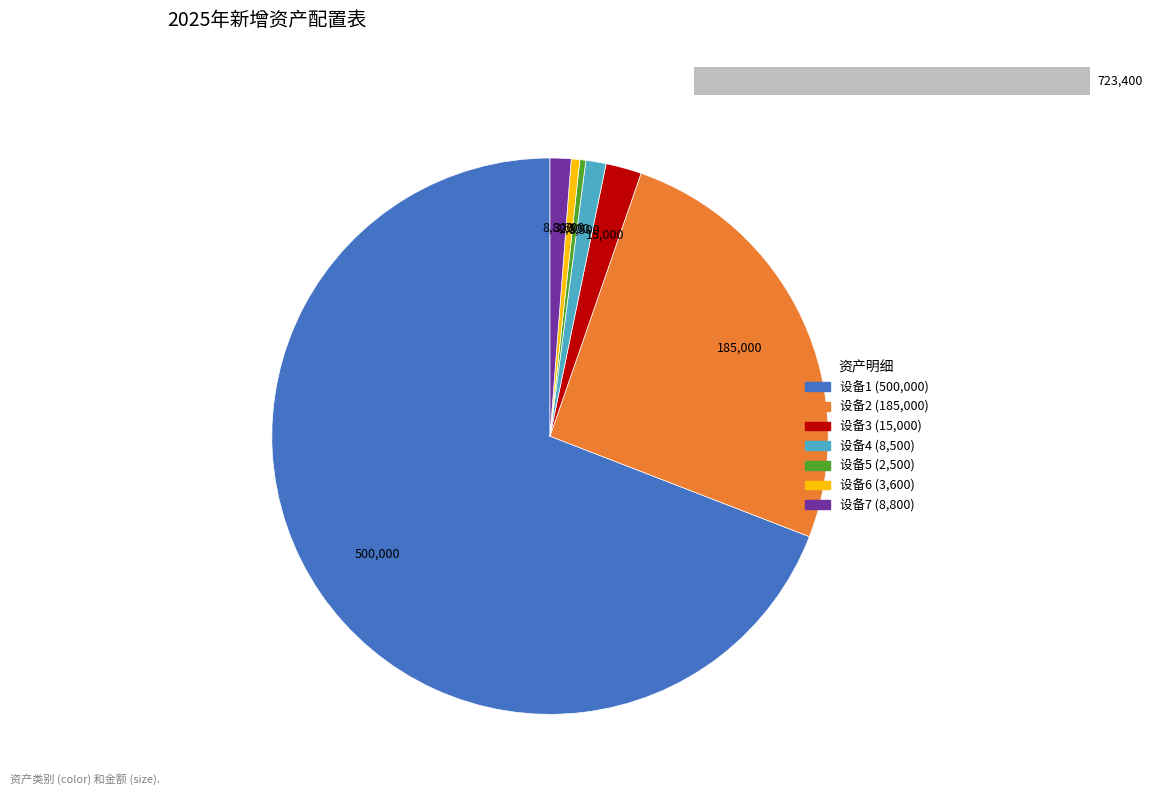

To the nearest percent, what is the difference between the 其他医疗设备(500000) and 其他医疗设备(8500) slice percentages?

68%